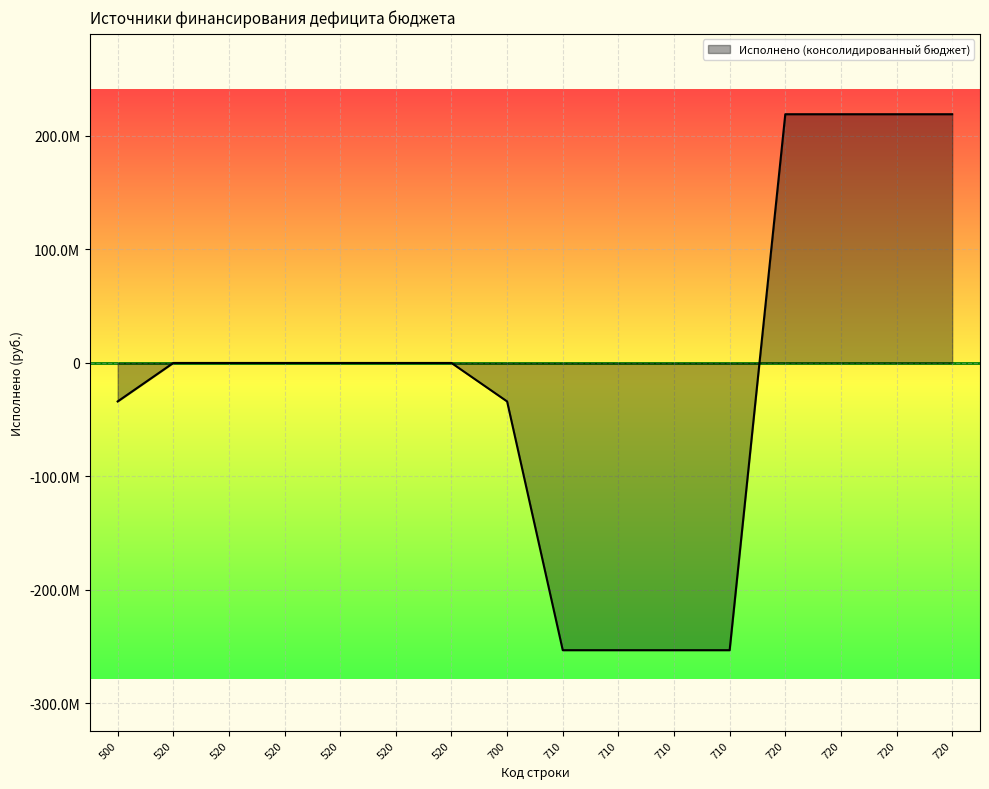

Which category has the highest value across all series?

720